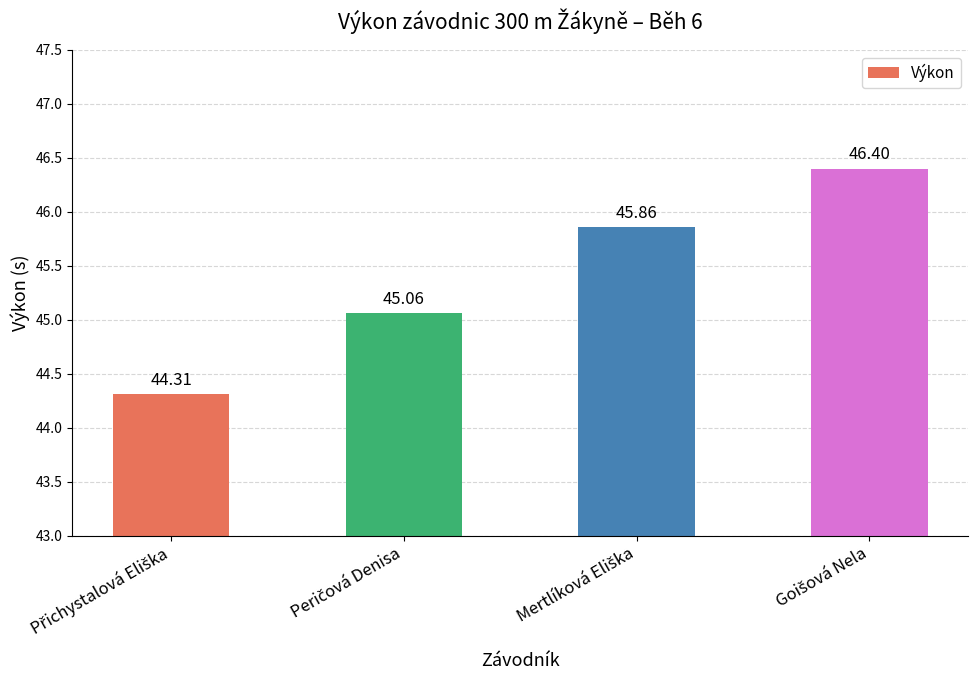

What is the maximum value shown in the chart?

46.4